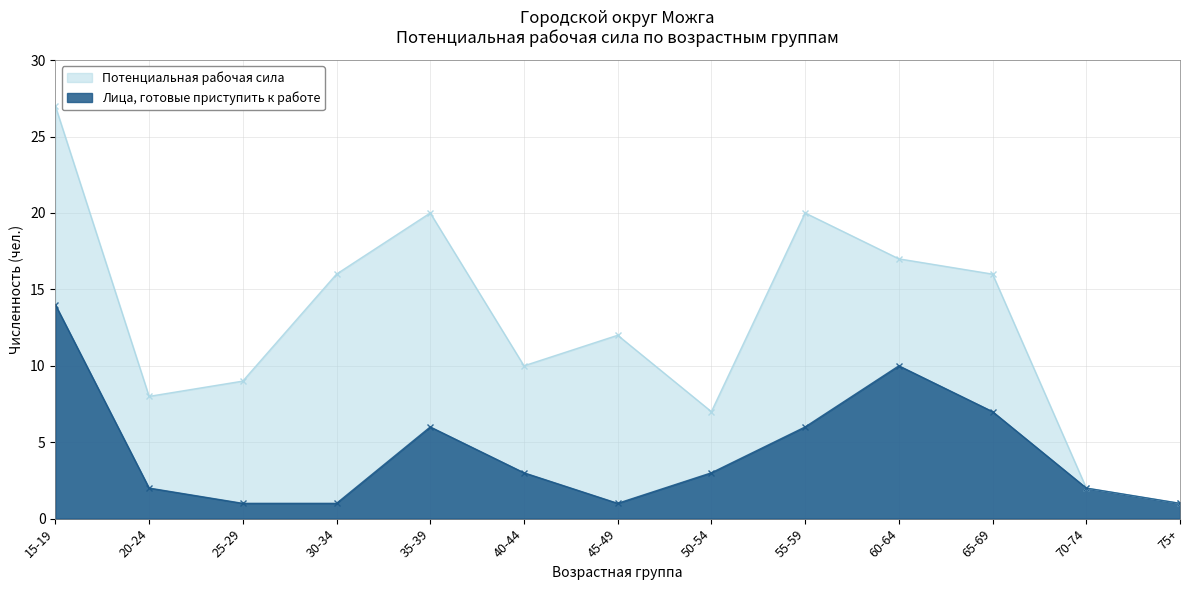

What is the label of the 8th point from the right?

40-44